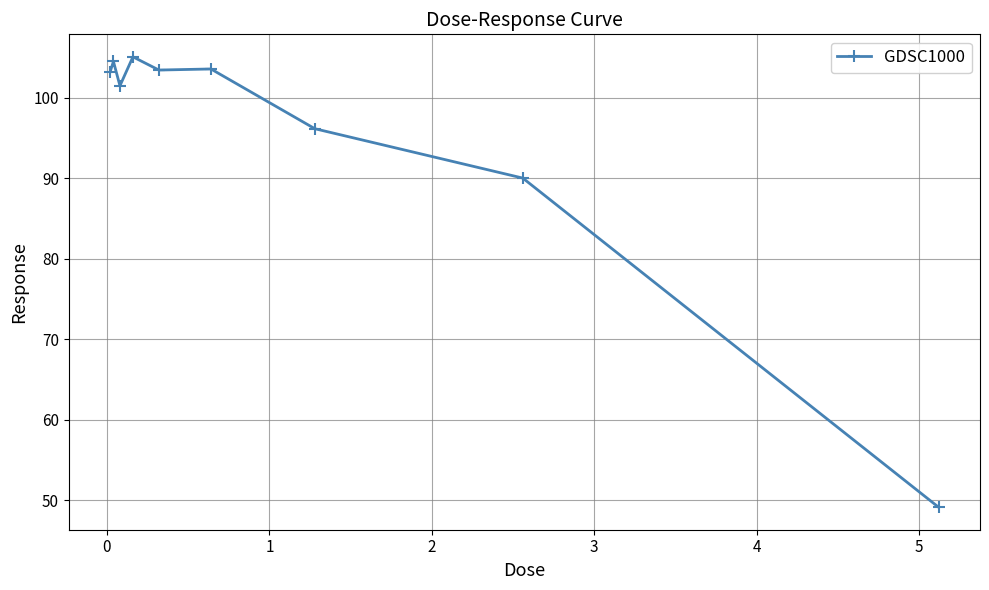

What is the value of the 8th point from the left?

90.0